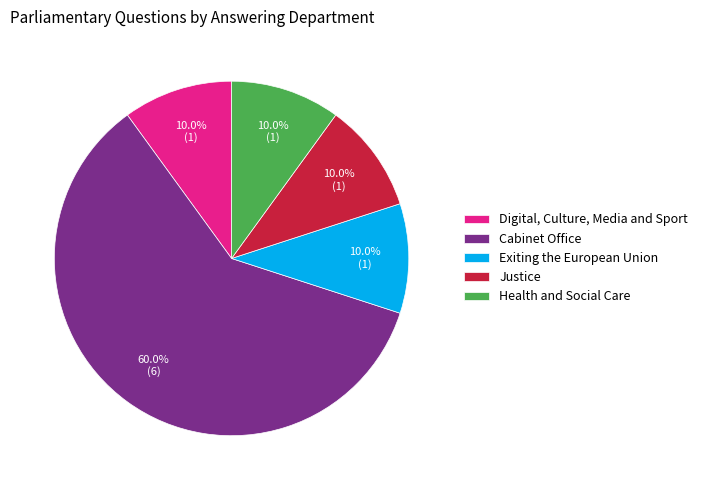

Approximately how many times larger is the value at Justice compared to Exiting the European Union?

1.0